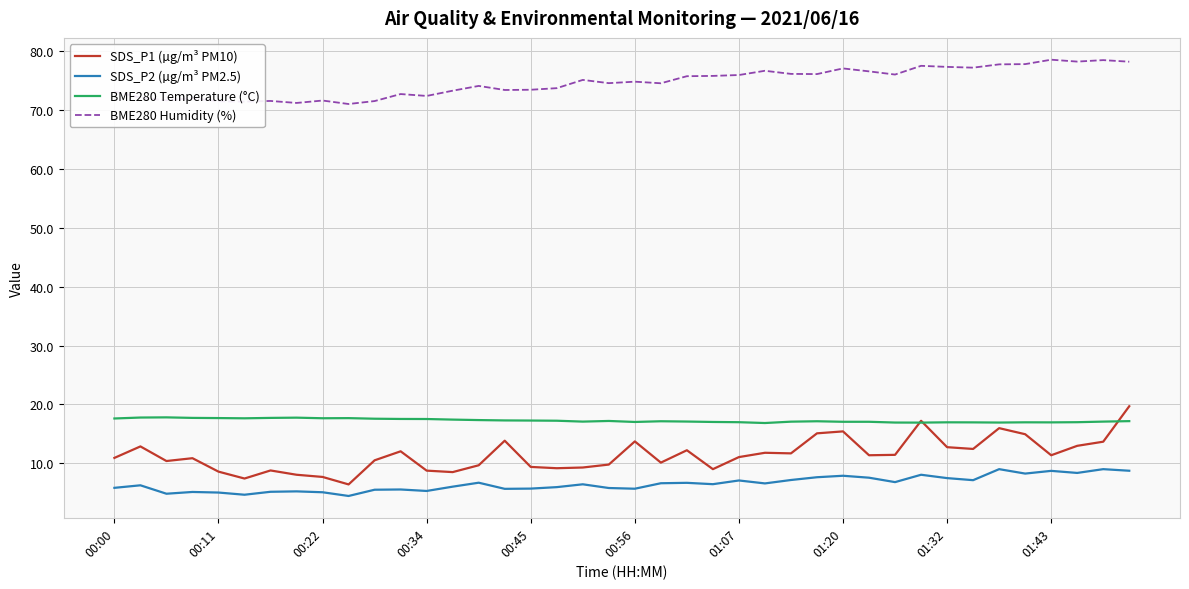

What is the smallest value displayed?

4.5